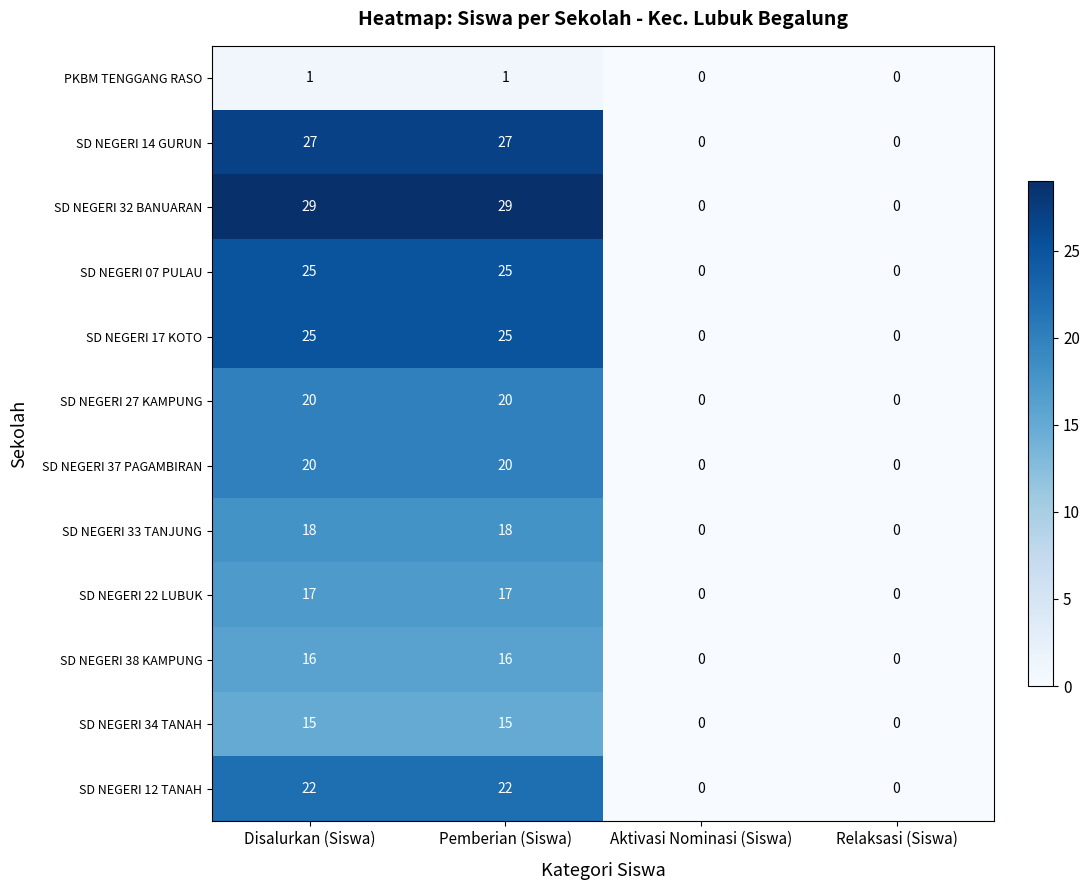

Which series has the largest total across all categories?

SD NEGERI 32 BANUARAN